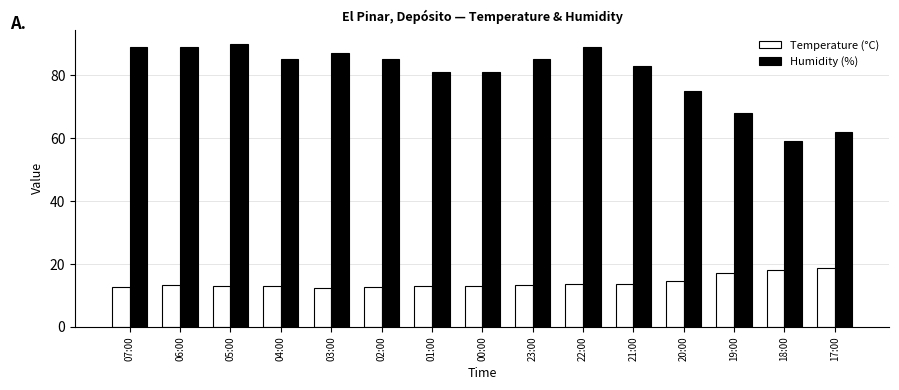

List the series in order of their overall mean, highest first.

Humidity (%), Temperature (°C)